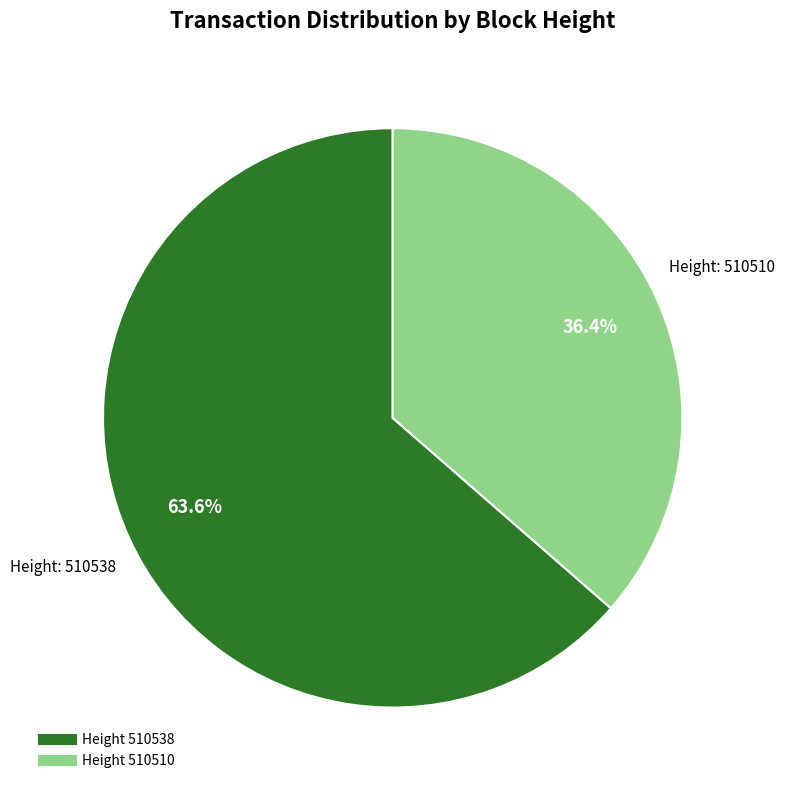

Is there any slice that represents more than half of the pie?

Yes